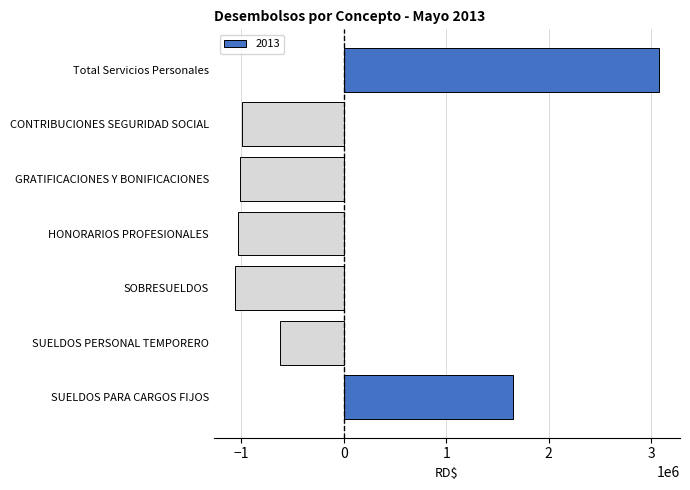

Where is the data nearest to the value 1006845?

SUELDOS PARA CARGOS FIJOS